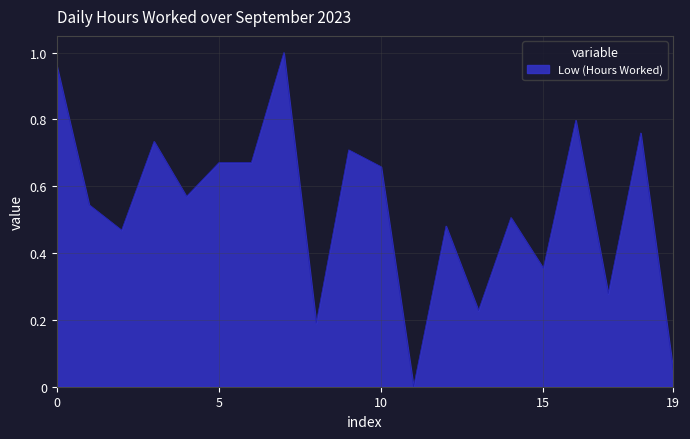

What is the change in value from 0 to 15?

-0.6